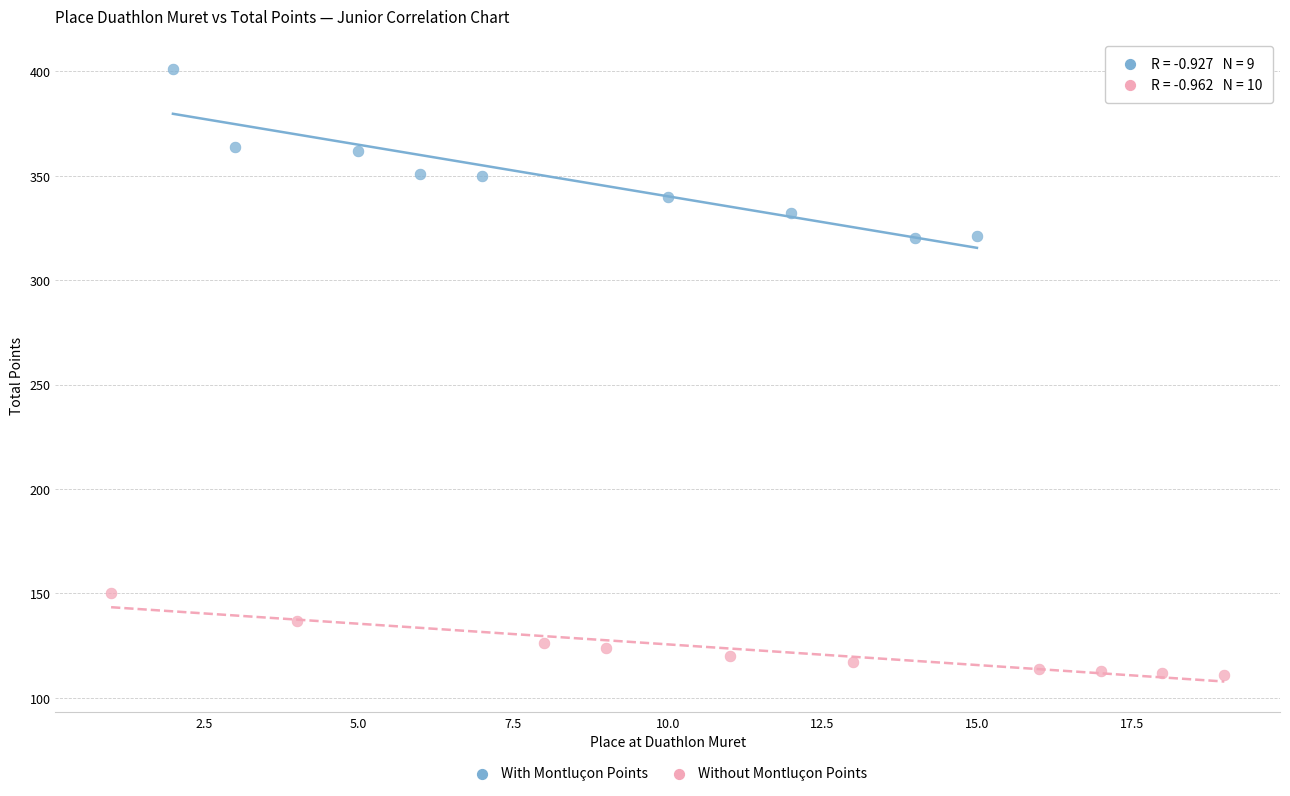

Which series reaches the minimum Y coordinate?

Without Montluçon Points